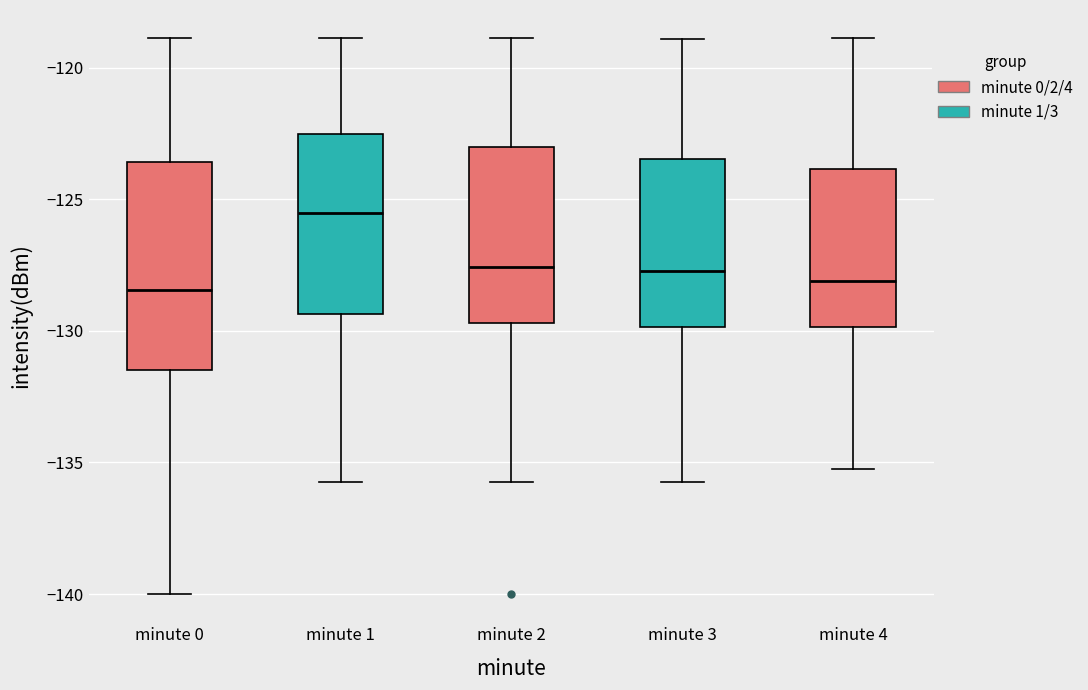

Where is the upper edge of the box for minute 4 on the y-axis? The values are not printed on the chart, so give them approximately, as read against the axis.

-124.0